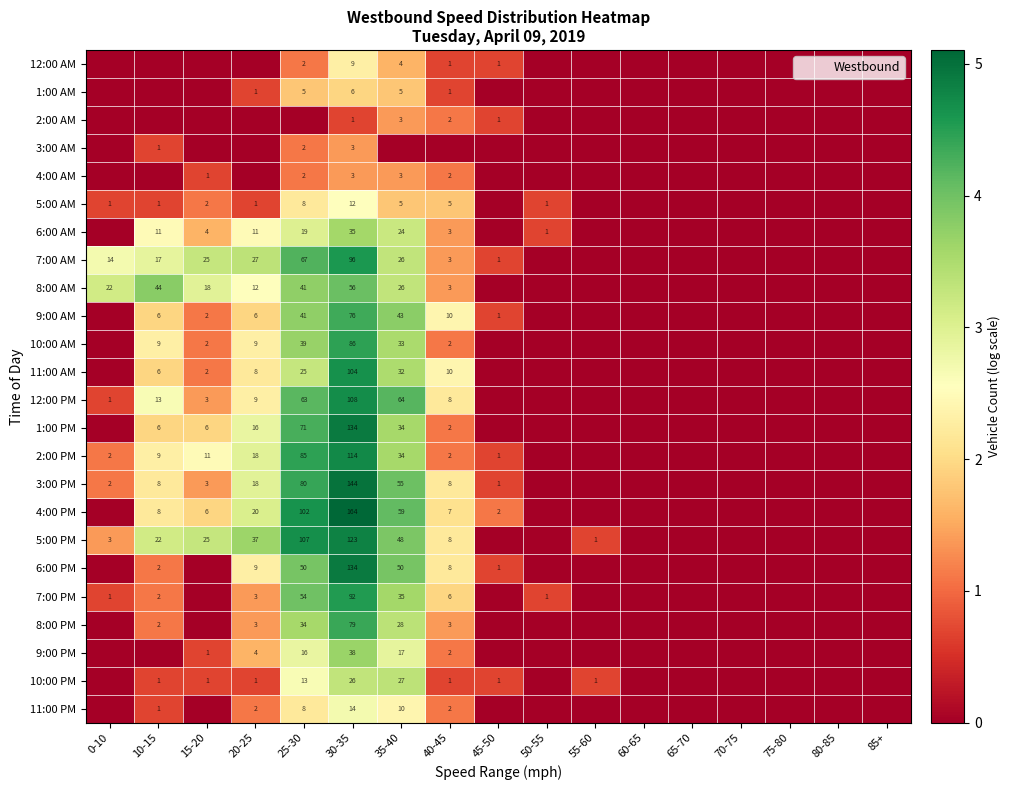

True or false: 5:00 AM has a value of 7 at 35-40.

False